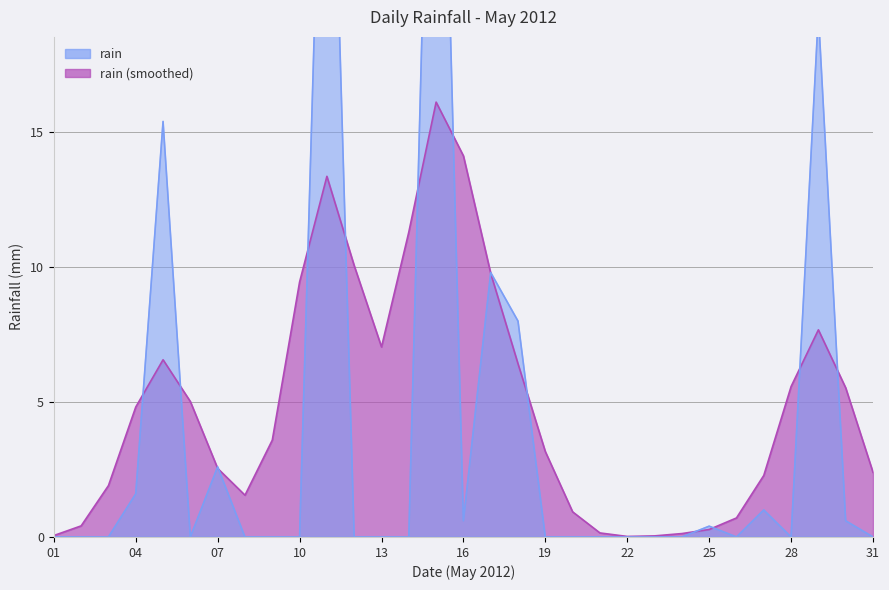

What is the difference between the maximum and minimum values?

38.8